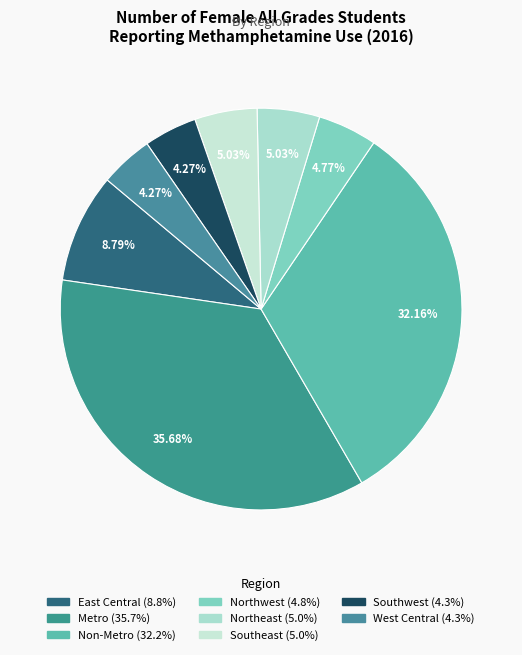

Rank the categories by value from highest to lowest.

Metro, Non-Metro, East Central, Northeast, Southeast, Northwest, Southwest, West Central